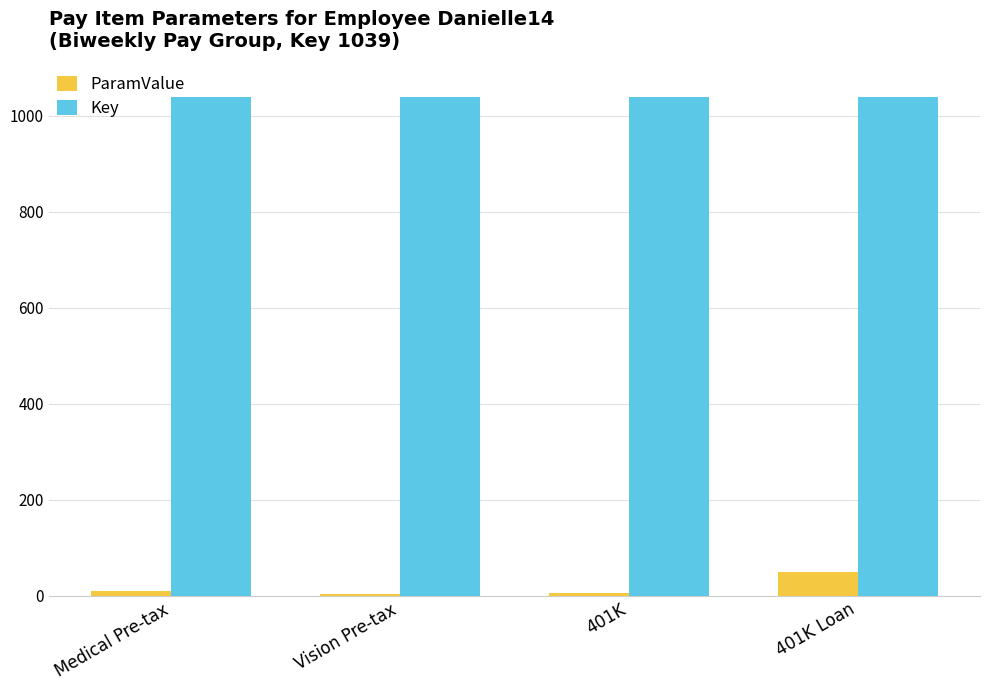

What is the maximum value shown in the chart?

1039.0